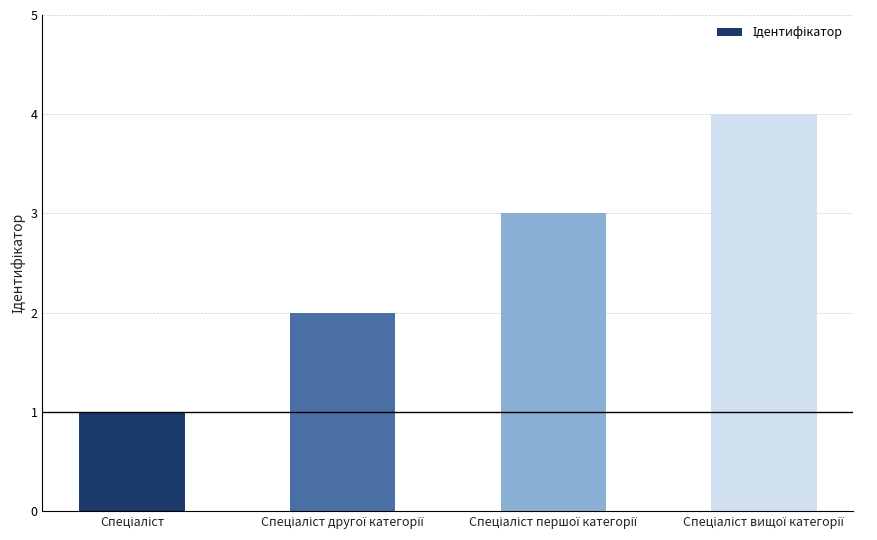

What is the greatest value displayed?

4